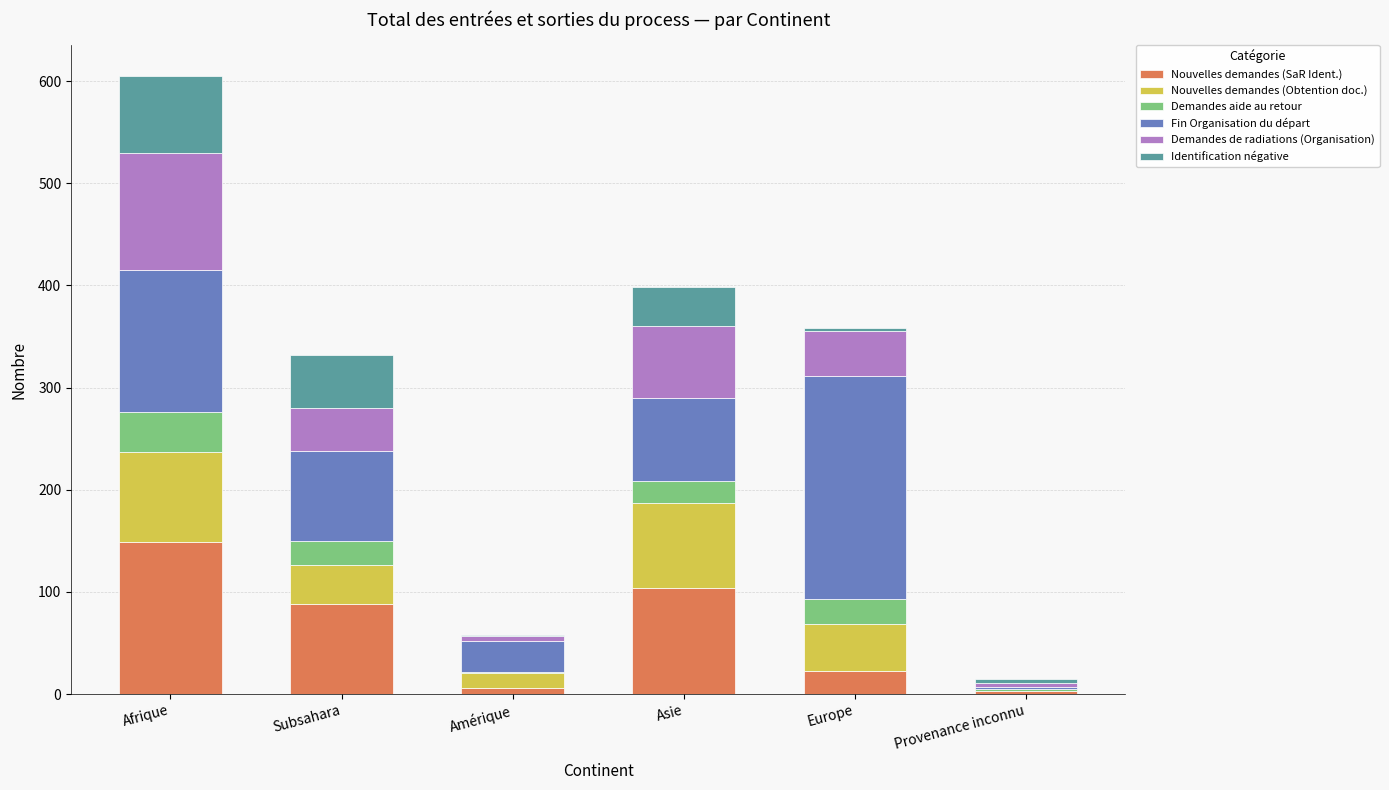

At which label does Nouvelles demandes (SaR Ident.) reach its peak?

Afrique